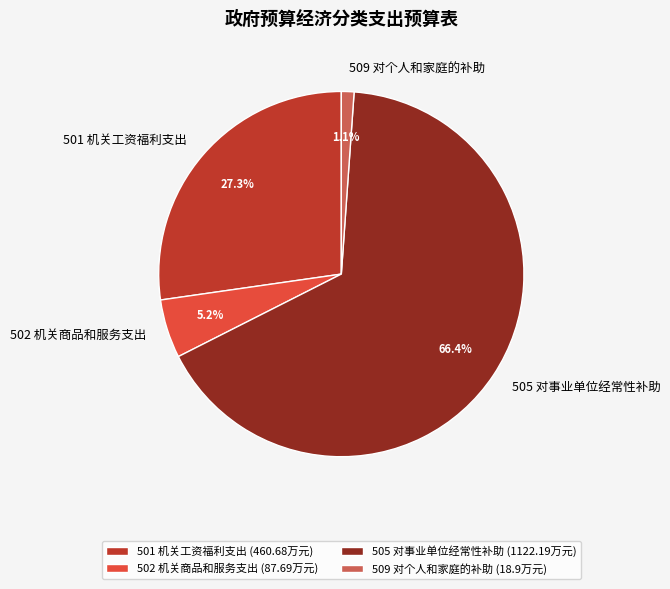

Is 502 机关商品和服务支出 the majority of the pie?

No